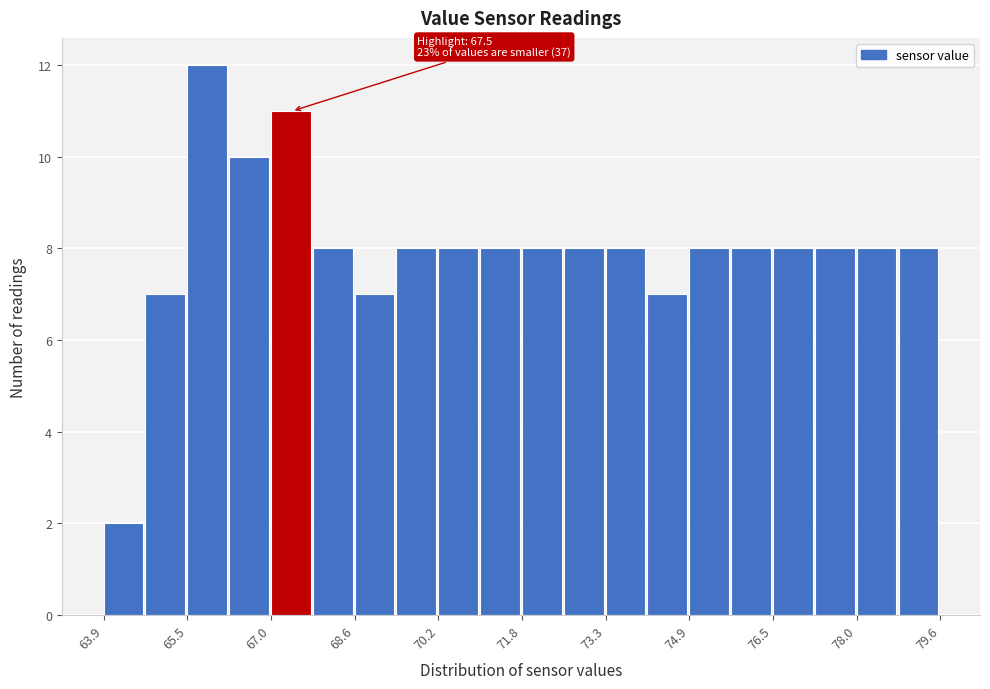

Read against the x-axis, roughly where is the centre of the tallest bar?

65.8